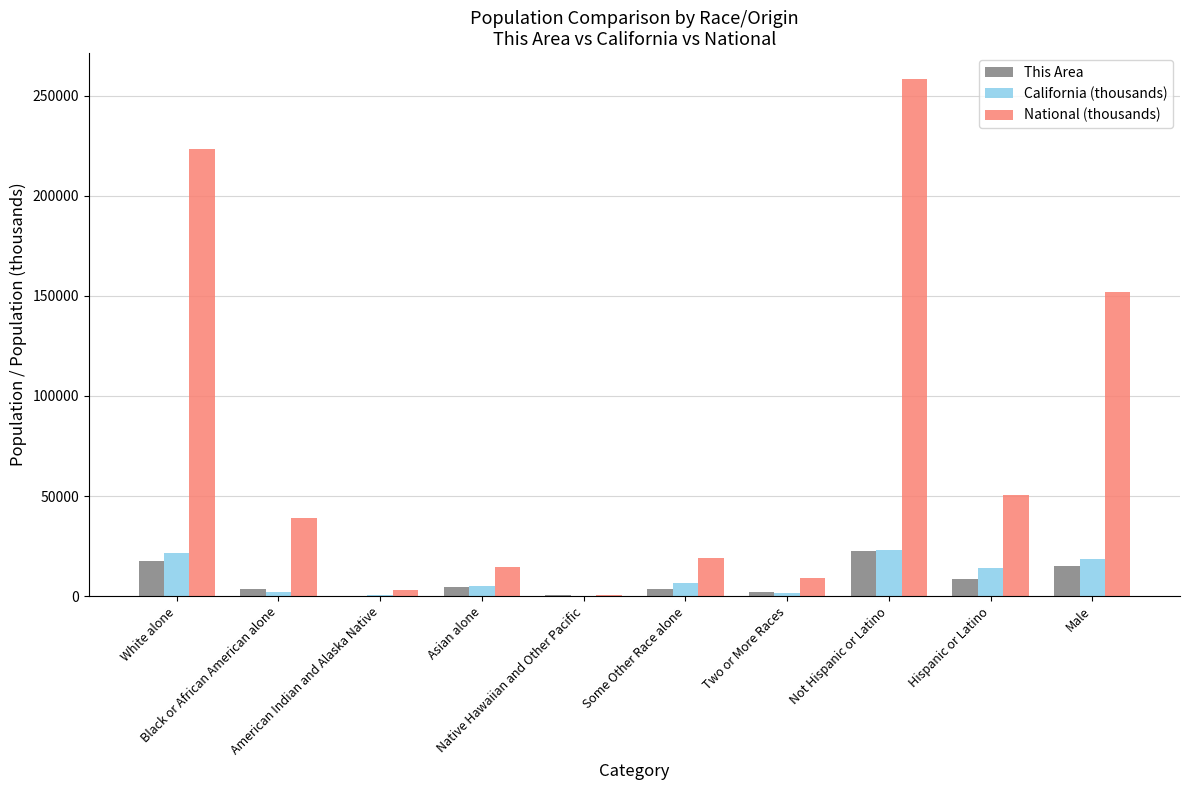

Which series has the largest total across all categories?

National (thousands)